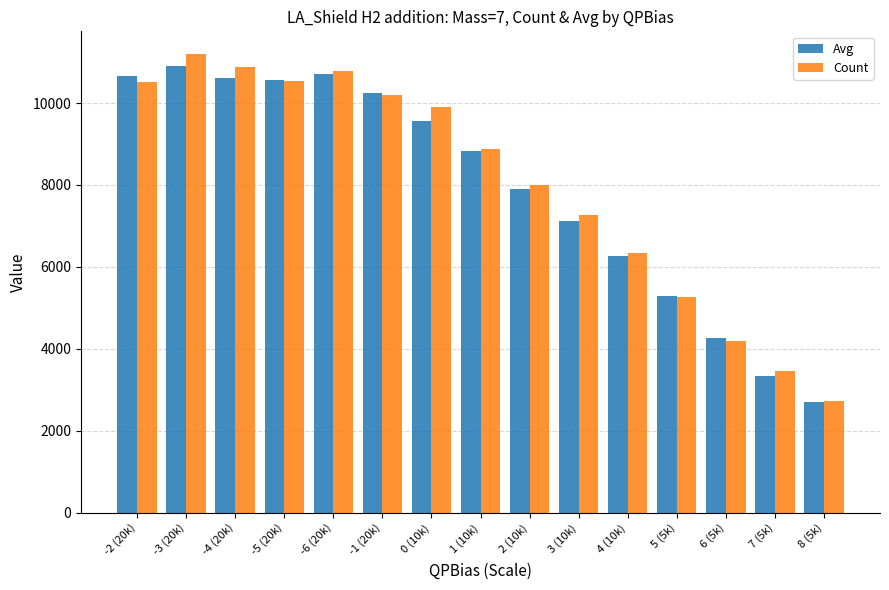

The value of Count at 8 (5k) is 2730.0. True or false?

True